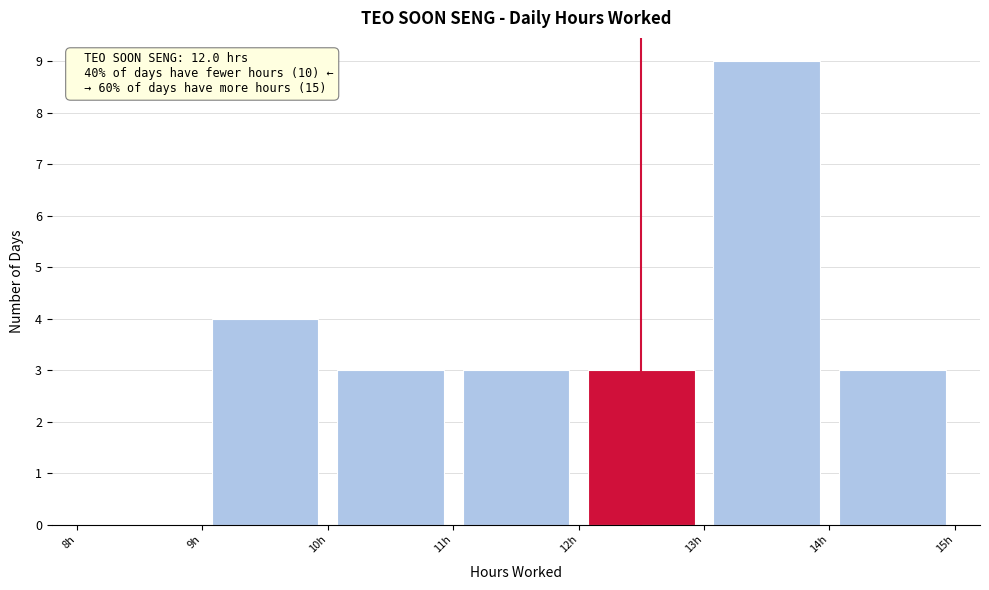

Over which range of the x-axis is the bar tallest?

13 to 14